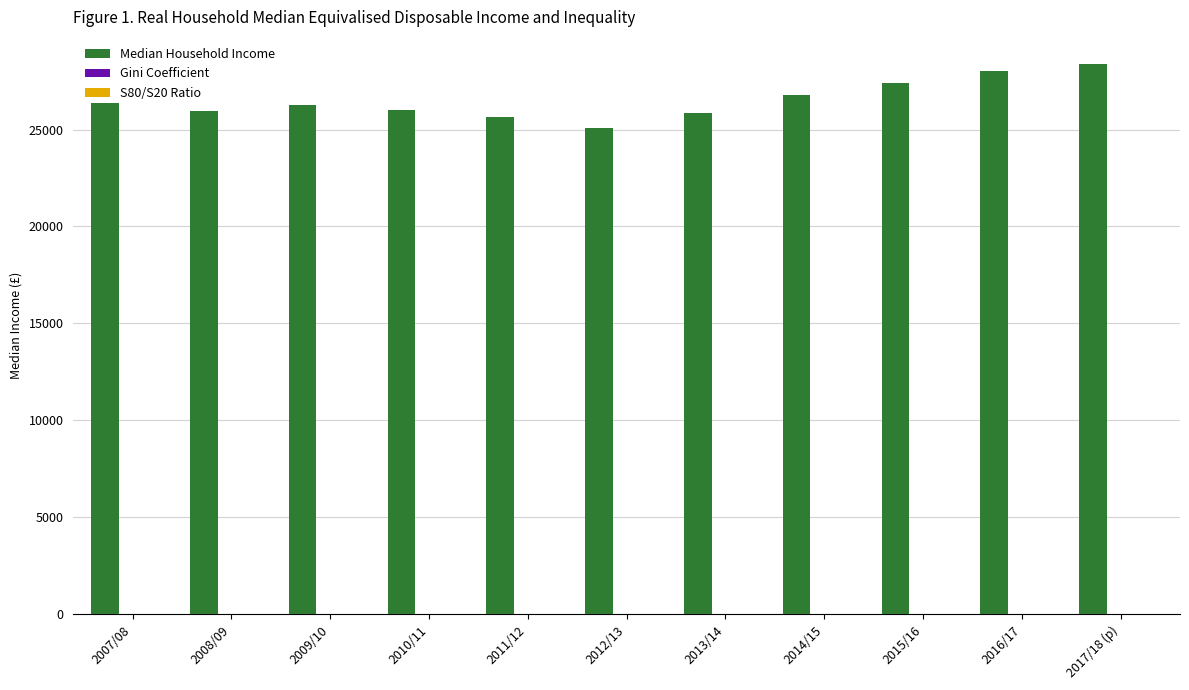

Which series has the largest total across all categories?

Median Household Income